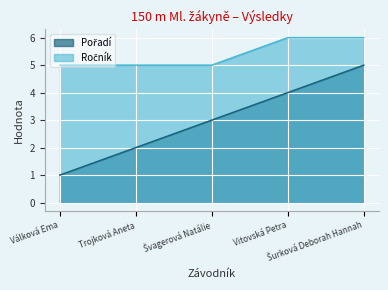

What is the difference between the highest and lowest values at Vitovská Petra?

2